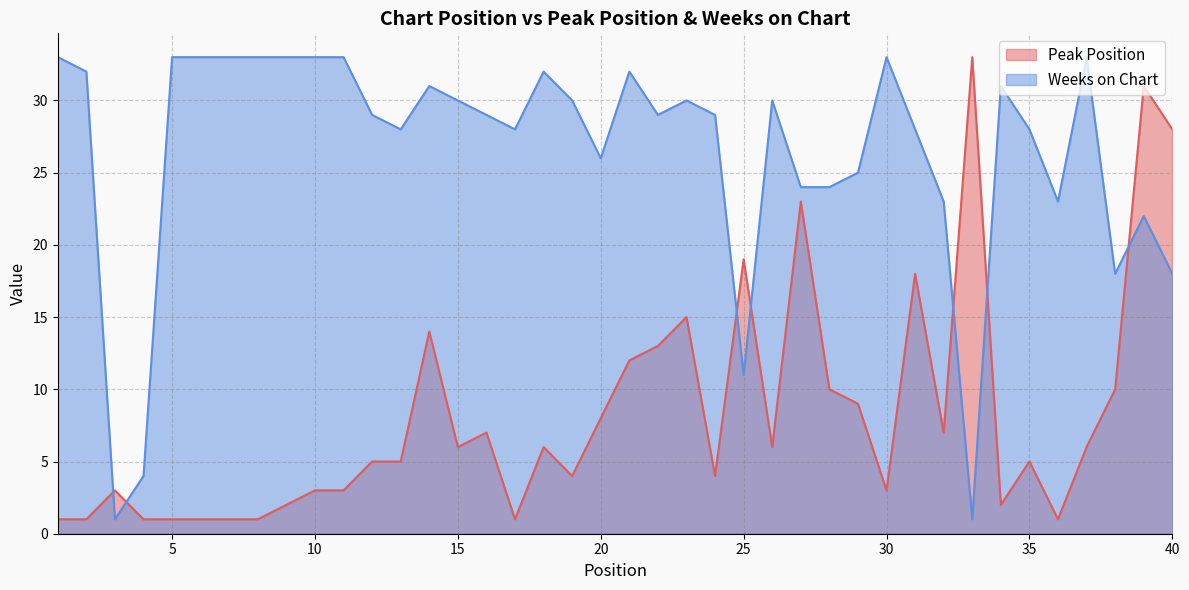

Is the value of Peak Position at 32 greater than the value of Weeks on Chart at 33?

Yes